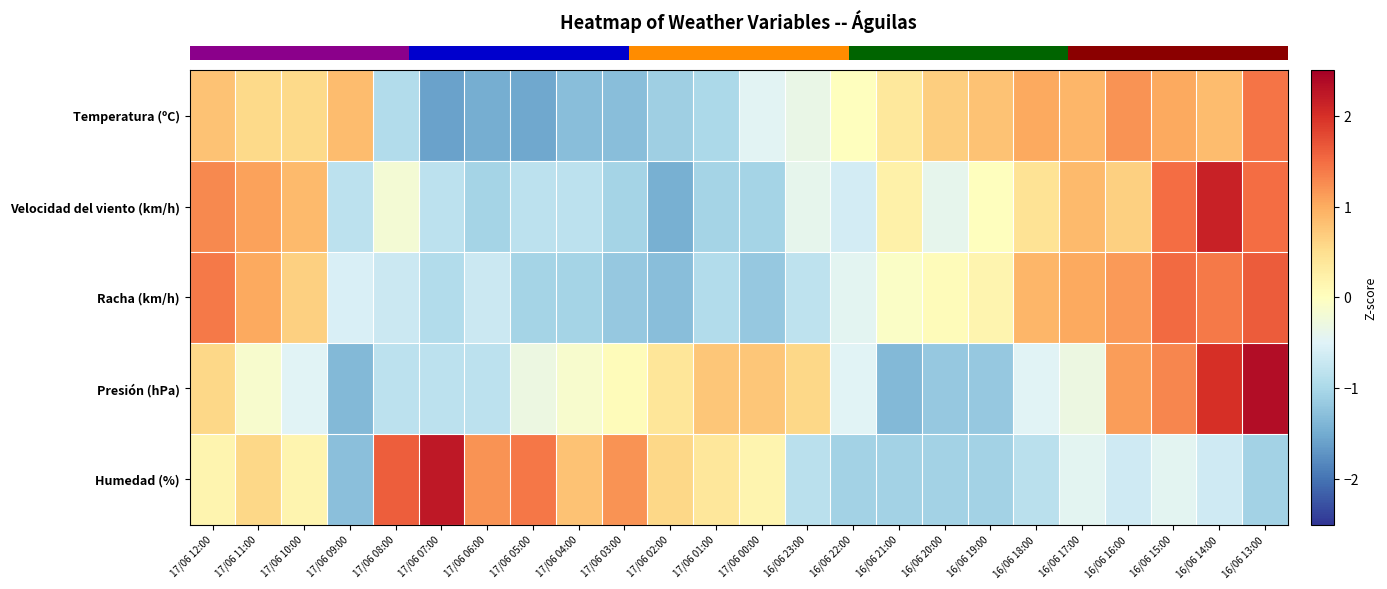

At which category does the chart reach its minimum across all series?

17/06 07:00